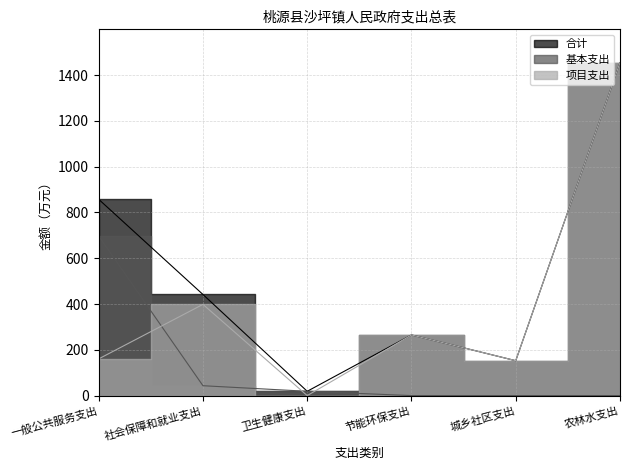

Which has a higher value, 农林水支出 or 一般公共服务支出?

农林水支出